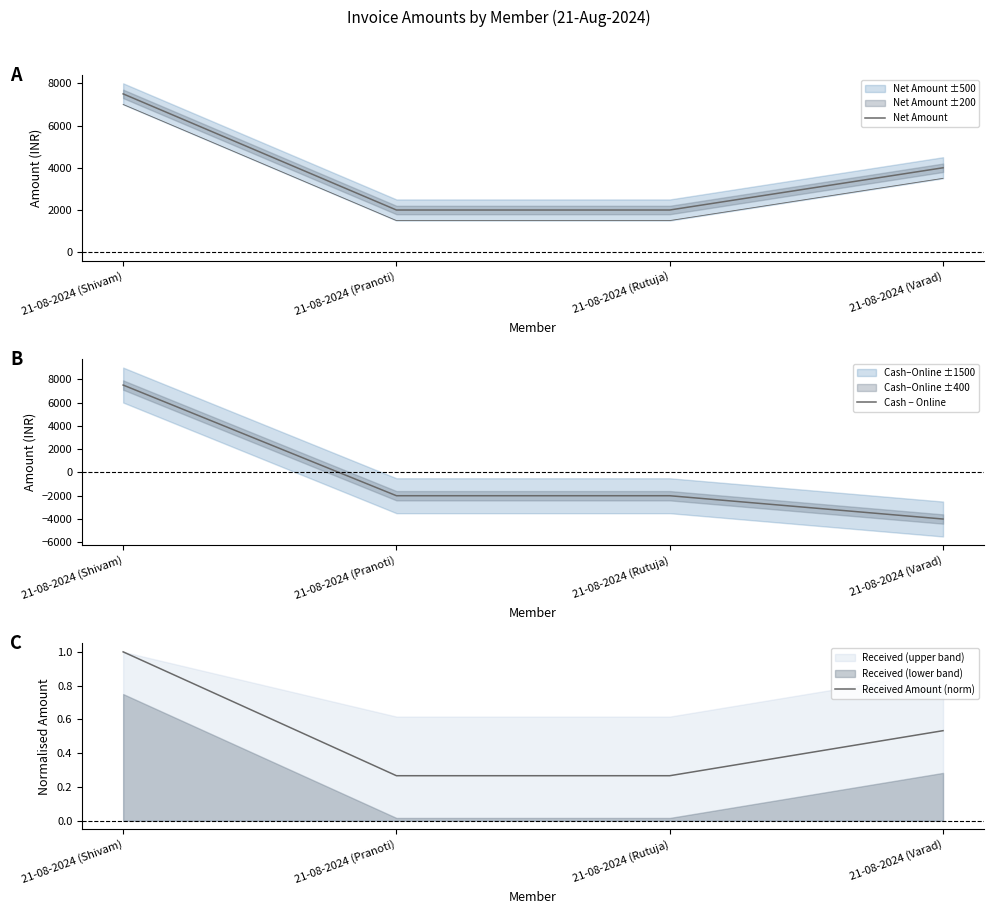

What is the label of the 3rd point from the right?

21-08-2024 (Pranoti)